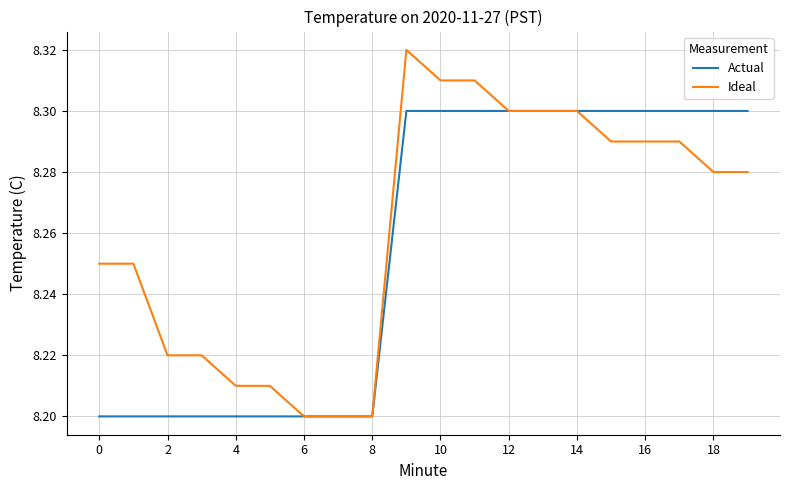

Which series has the widest spread of values?

Ideal